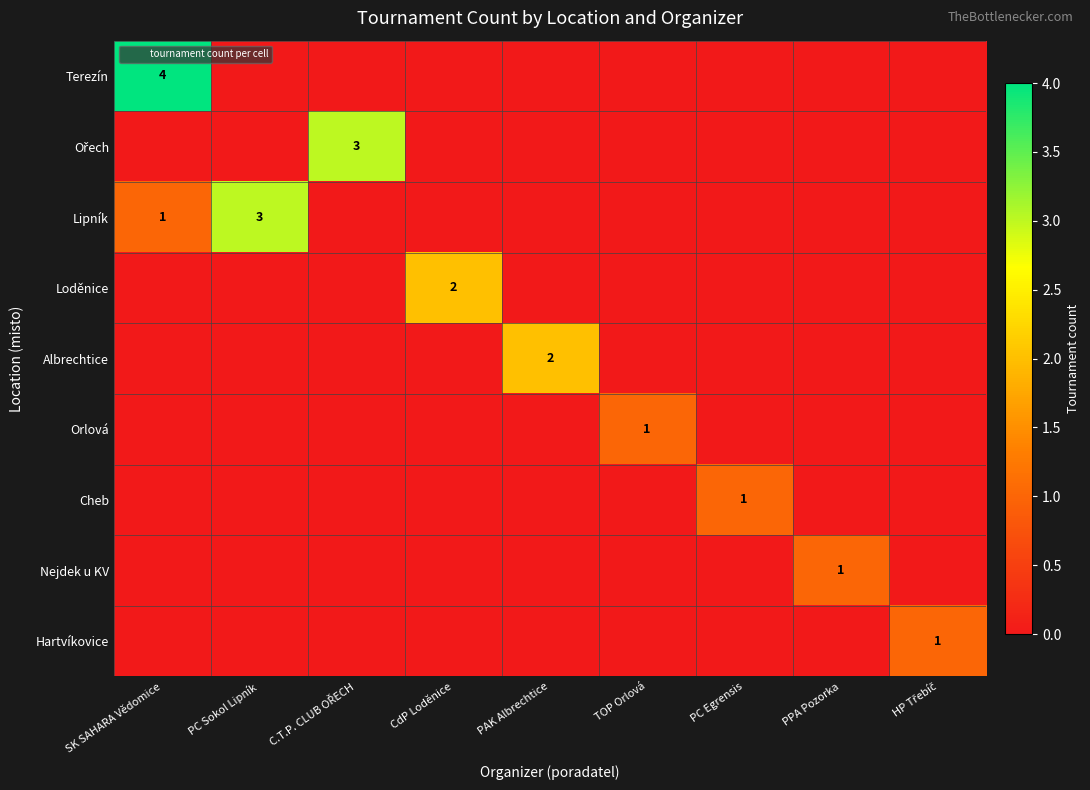

What is the total value across all series at PC Sokol Lipník?

3